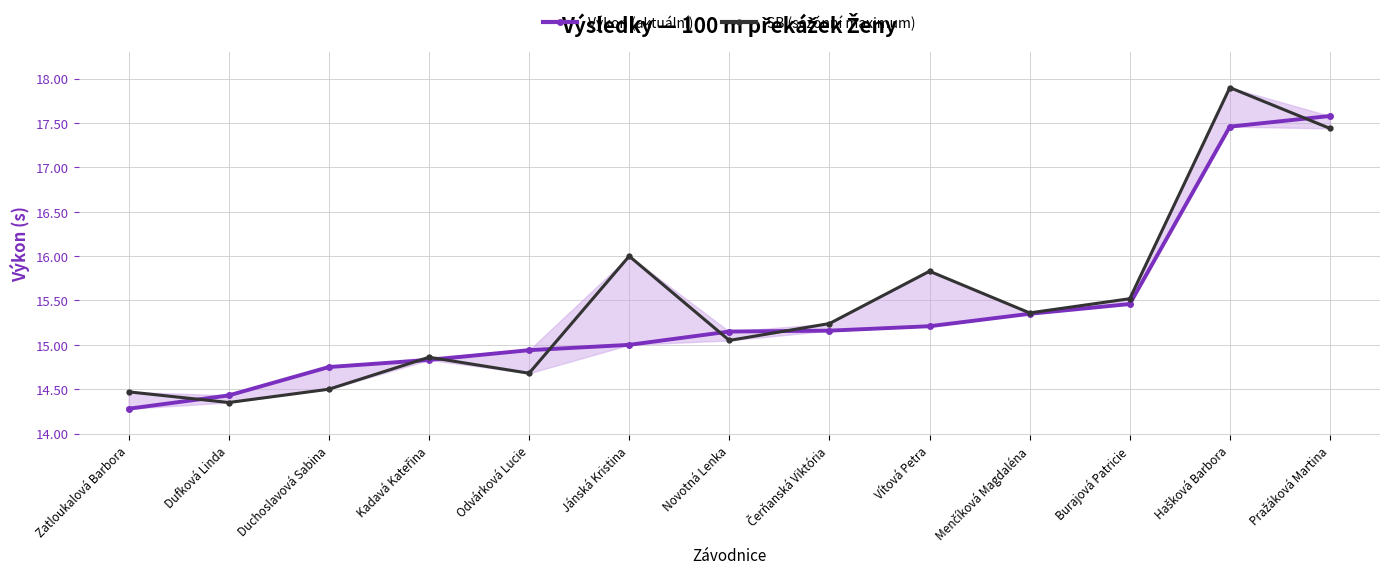

How many series are shown in this chart?

2